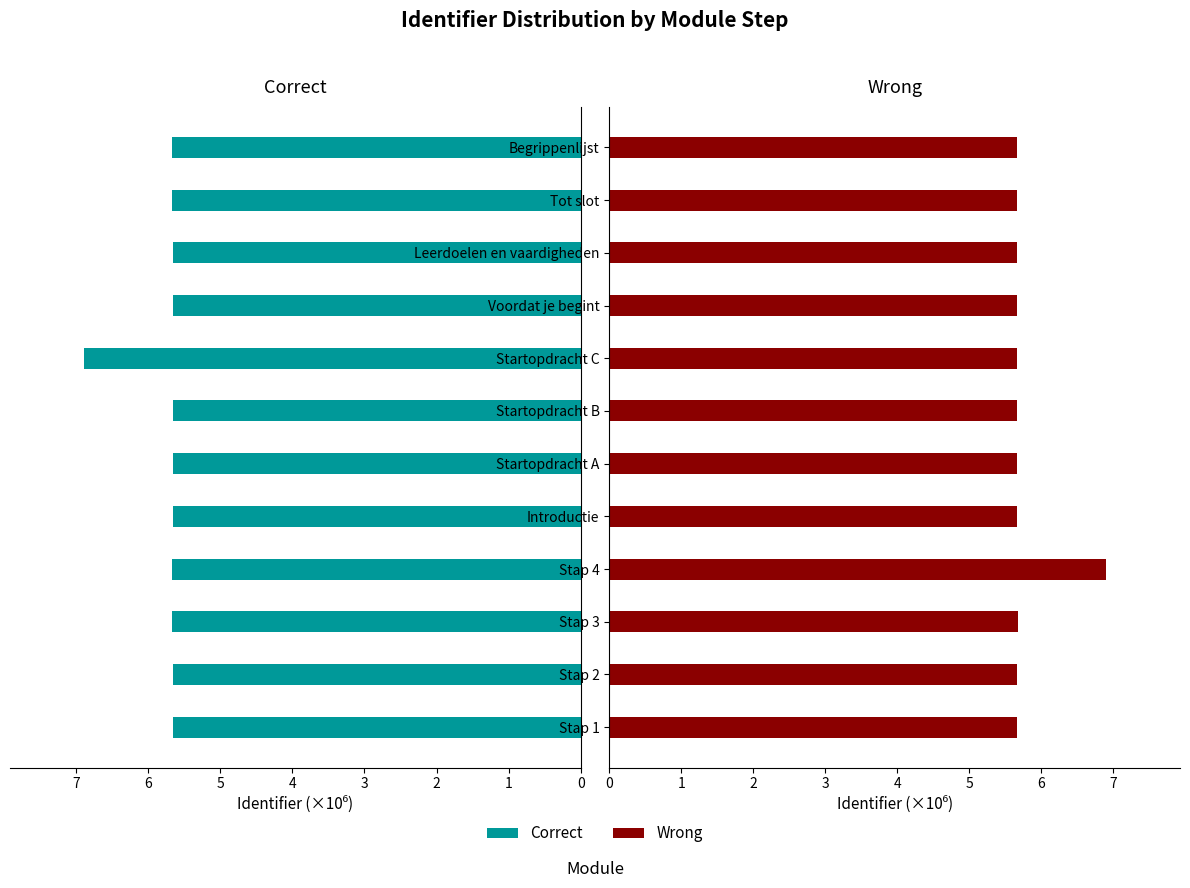

How many bars are there in each group?

2